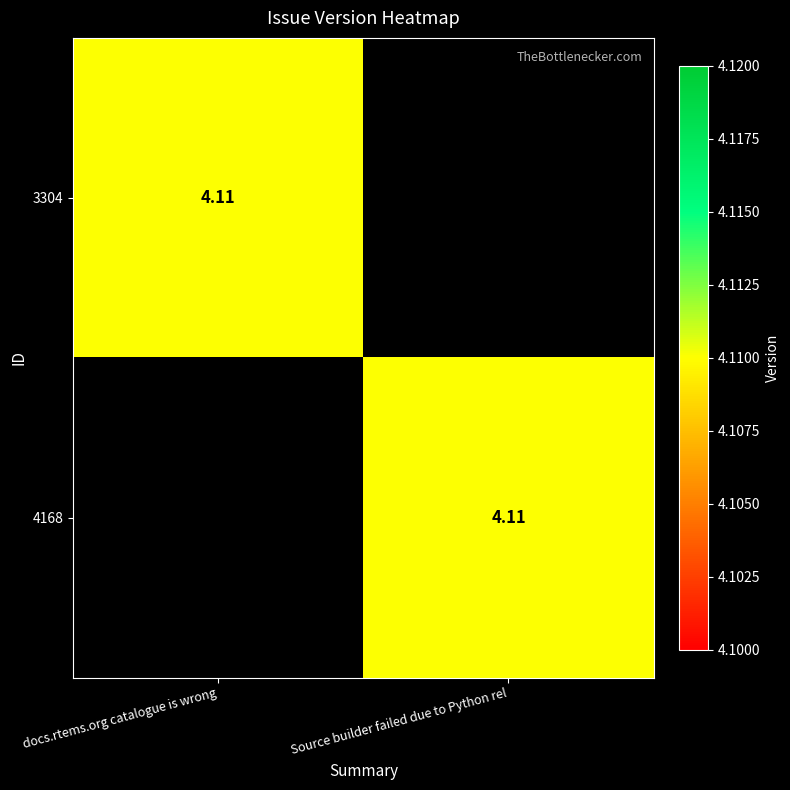

At which category does the chart reach its minimum across all series?

Source builder failed due to Python rel